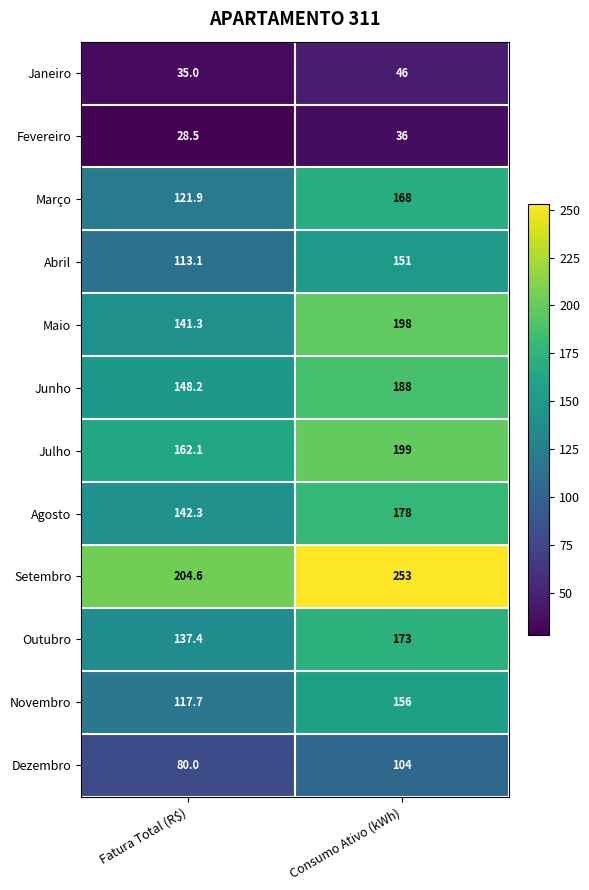

What is the greatest value displayed?

253.0